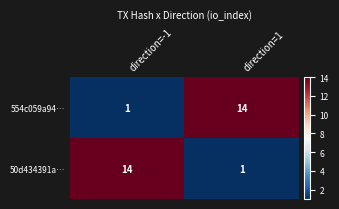

What is the sum of all 554c059a94… values?

15